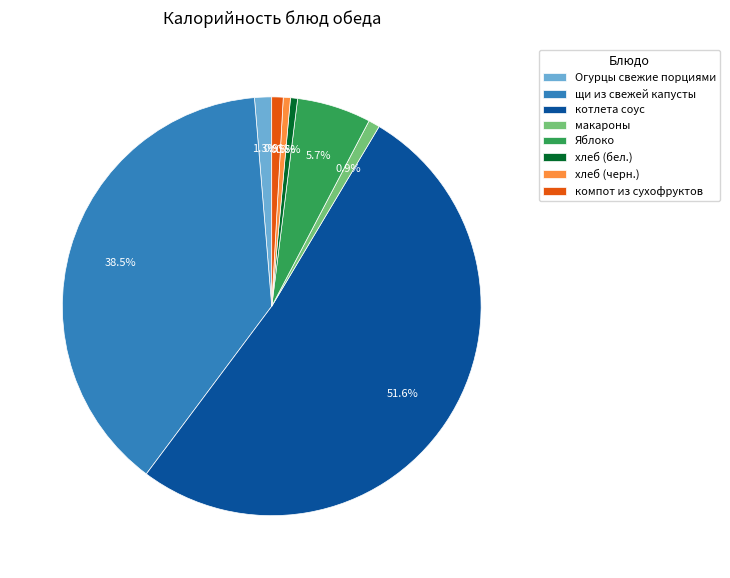

How many slices are in this pie chart?

8